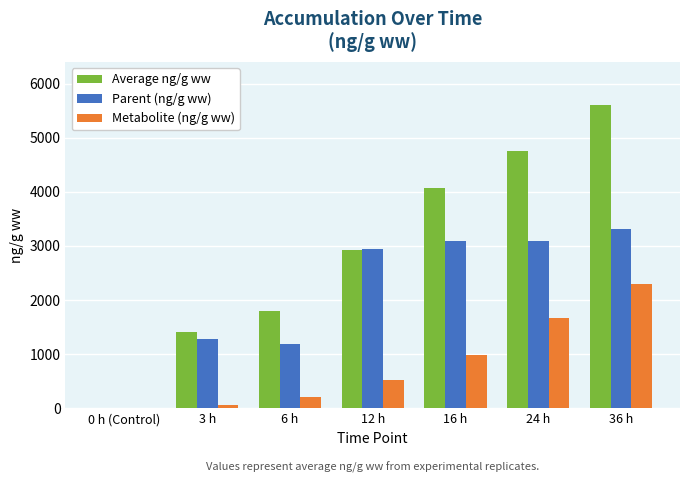

At which category is the sum across all series the highest?

36 h